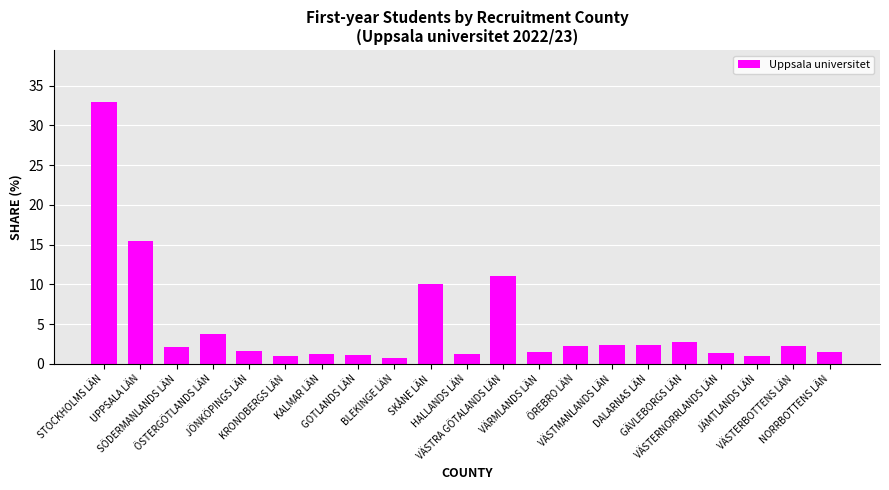

What is the label of the 6th bar from the right?

DALARNAS LÄN